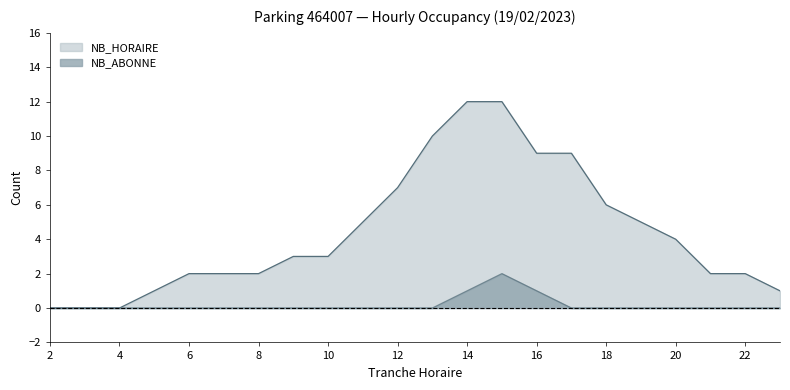

True or false: NB_ABONNE has more than 0 points higher than both neighbors.

True